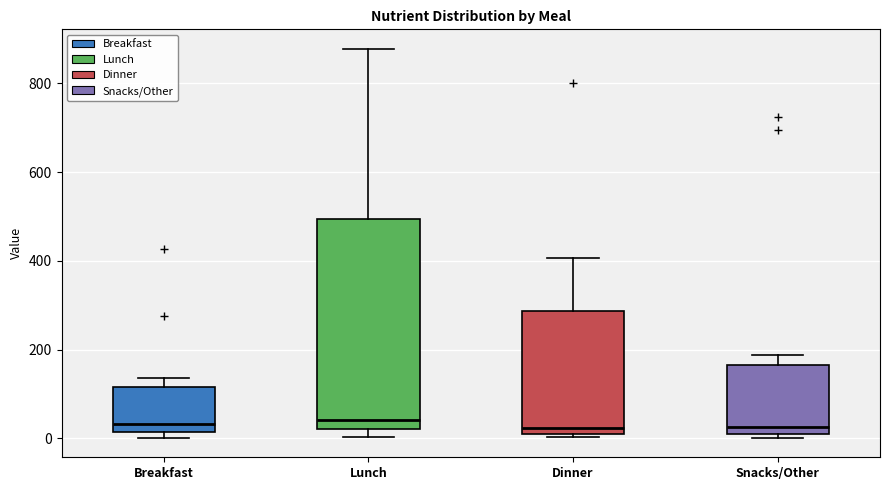

Which box is the tallest, from its lower edge to its upper edge?

Lunch